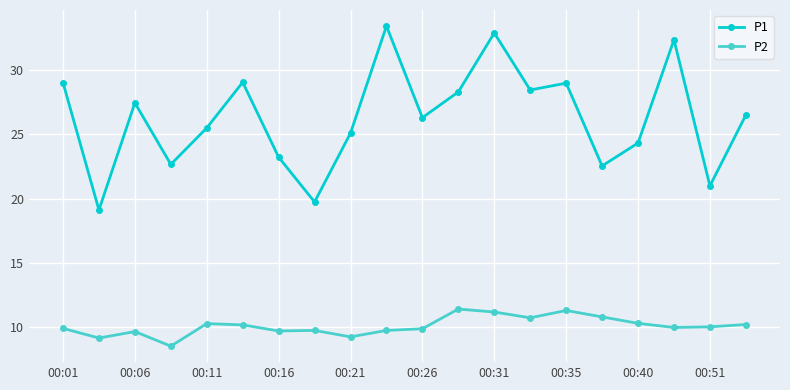

List the series in order of their peak value, lowest first.

P2, P1